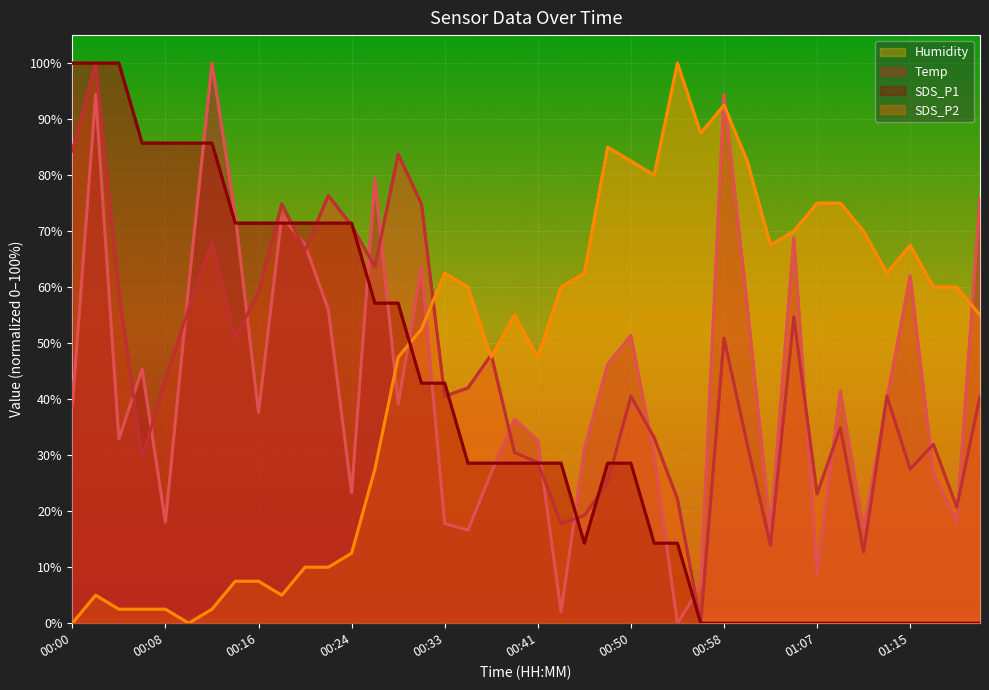

What is the difference between the maximum and minimum values in the Temp series?

100.0